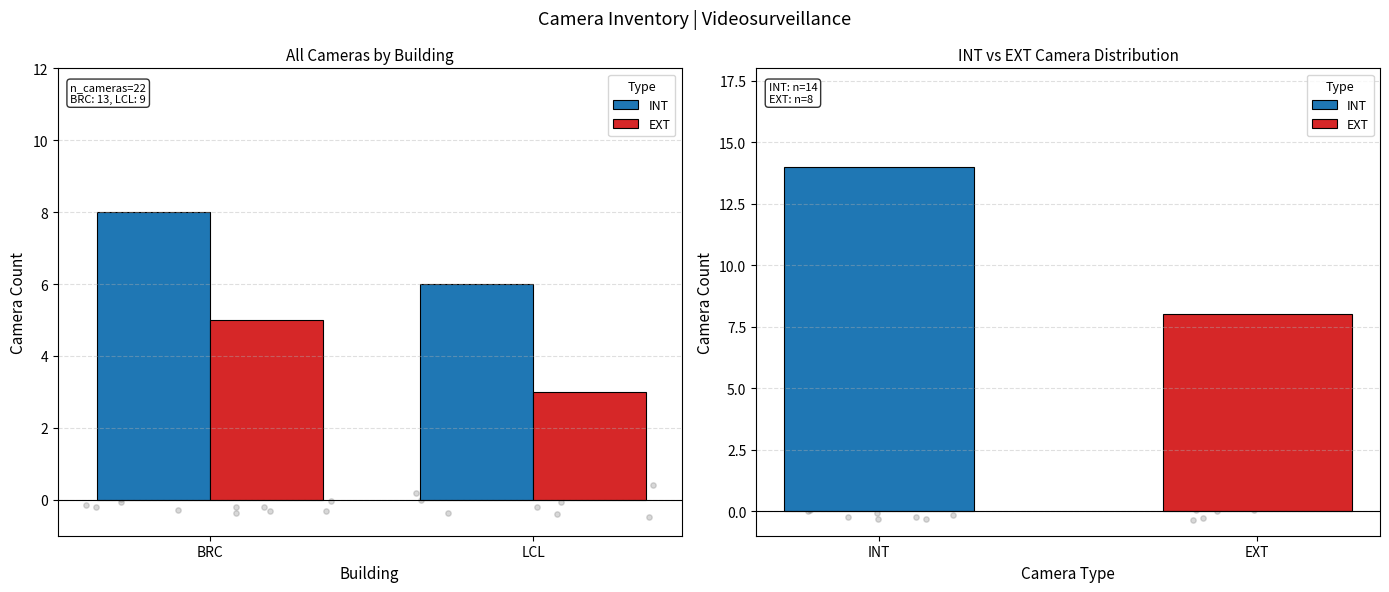

Which series contains the highest Y value?

INT